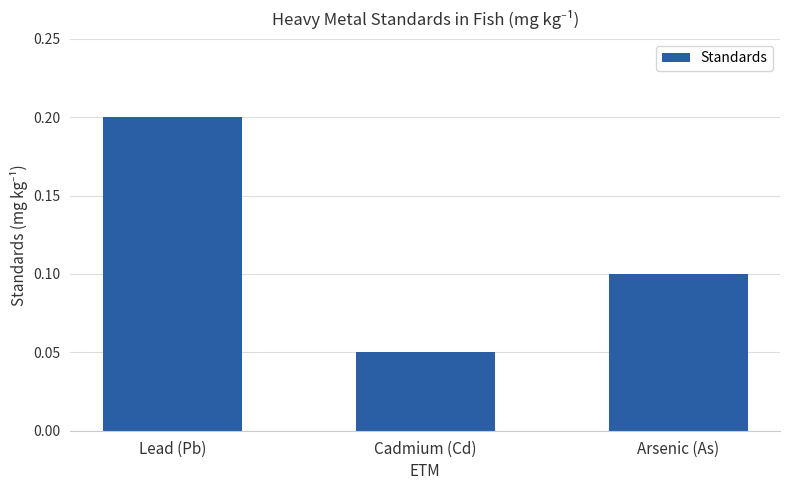

Where is the data nearest to the value 0?

Cadmium (Cd)